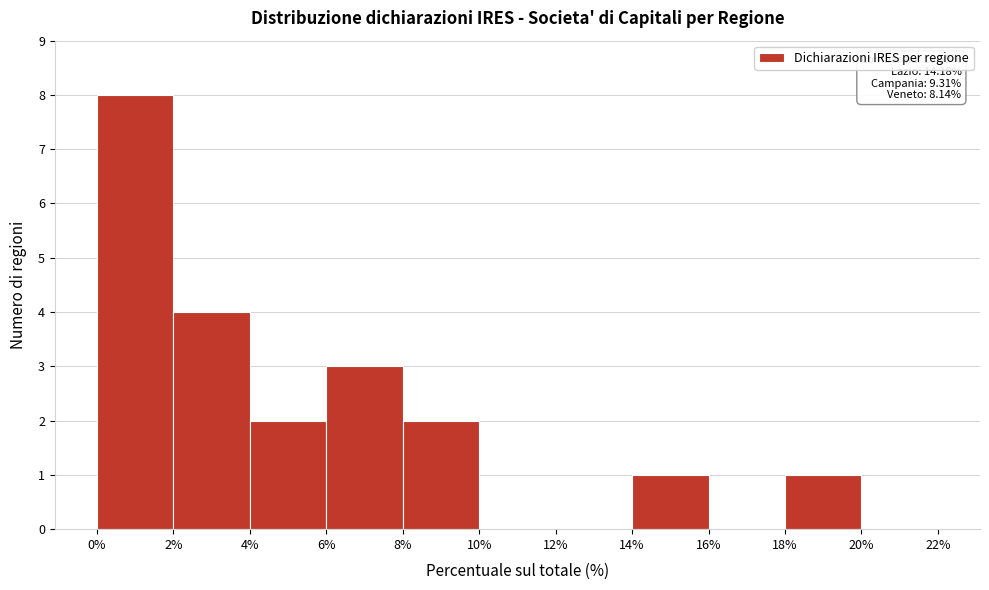

Over which range of the x-axis is the bar tallest?

0% to 2%